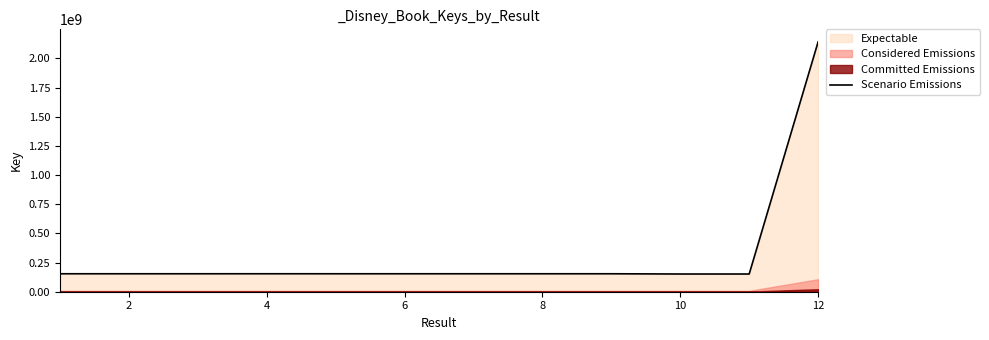

What is the maximum value for Scenario Emissions?

2142065105